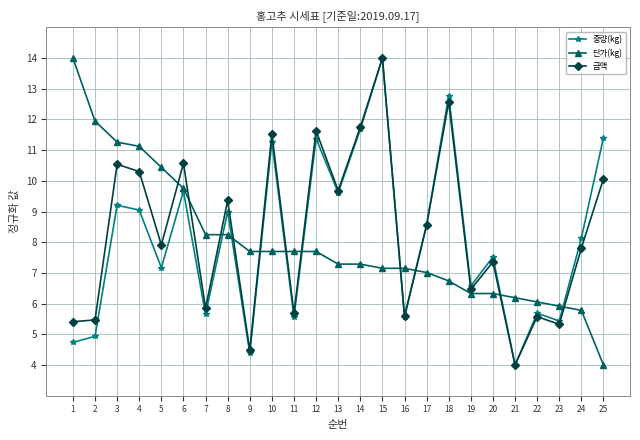

Where do 단가(kg) and 금액 first cross each other?

5 and 6